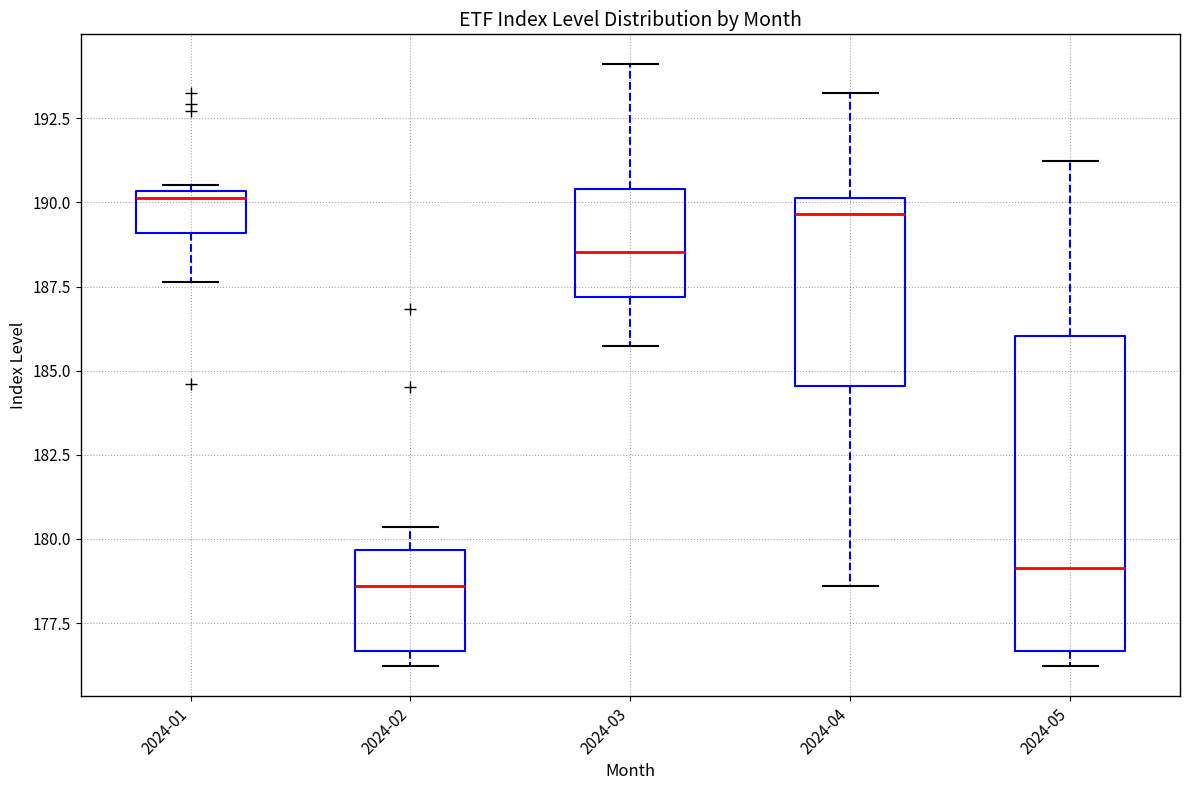

Where is the upper edge of the box for 2024-04 on the y-axis? The values are not printed on the chart, so give them approximately, as read against the axis.

190.0